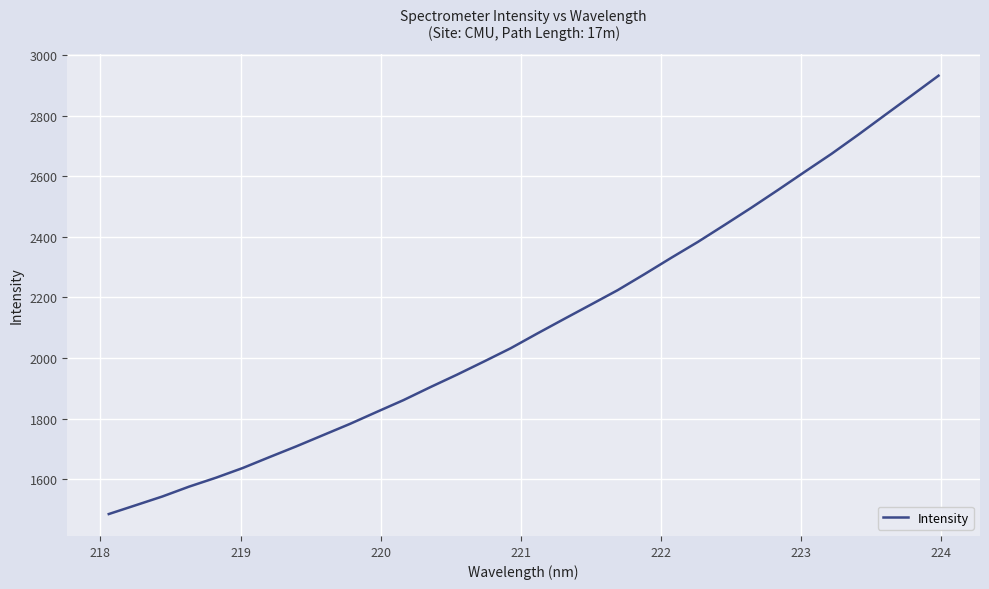

How many series are shown in this chart?

1